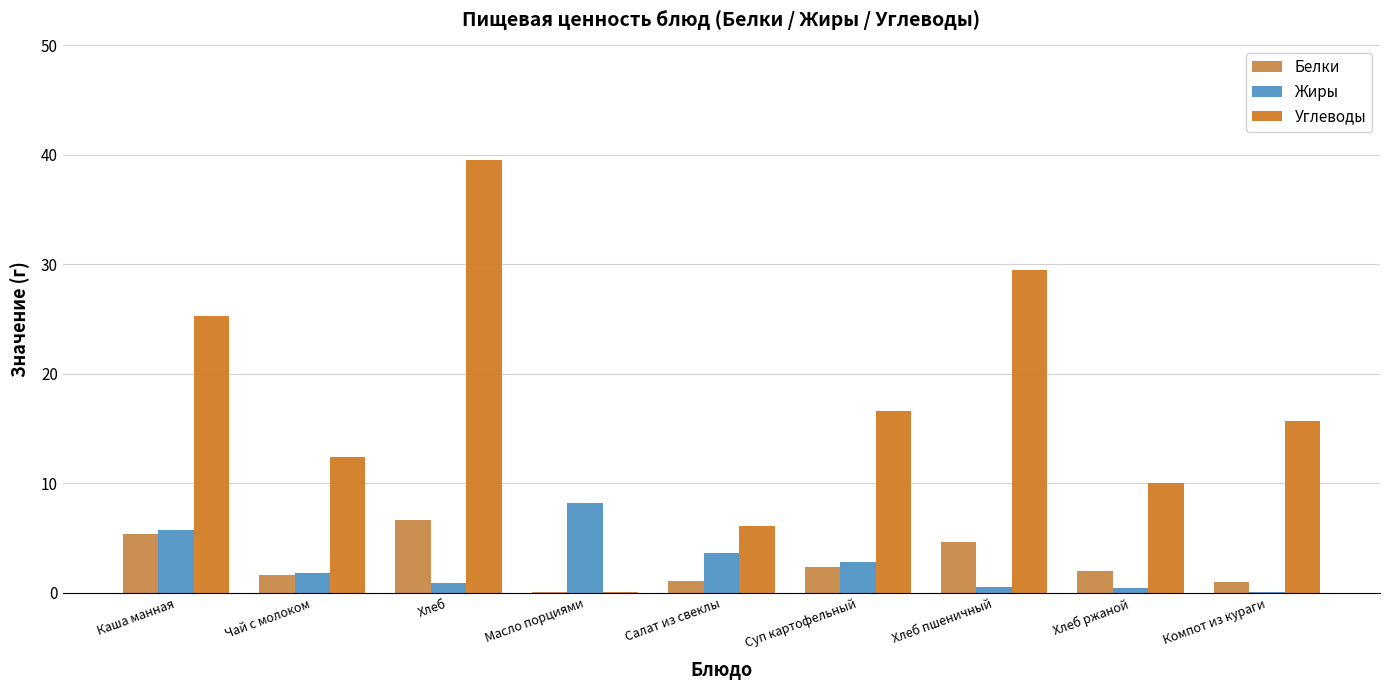

At which category does the chart reach its peak across all series?

Хлеб